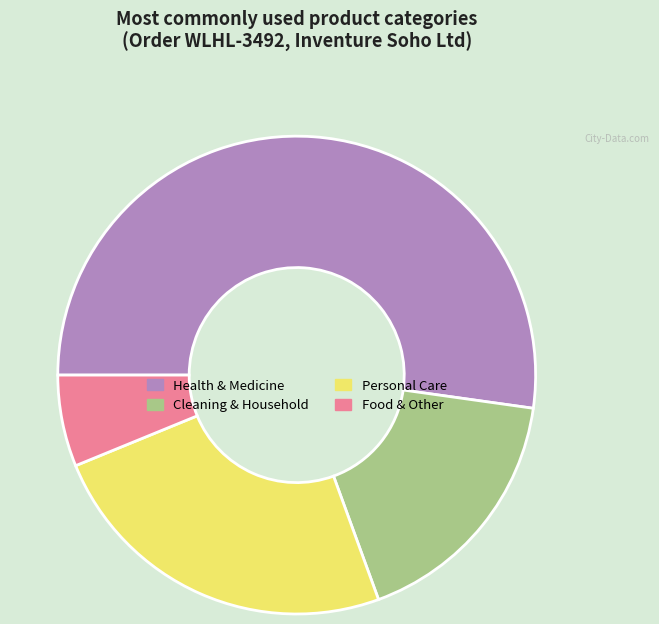

Approximately how many times larger is the value at Cleaning & Household compared to Health & Medicine?

0.3